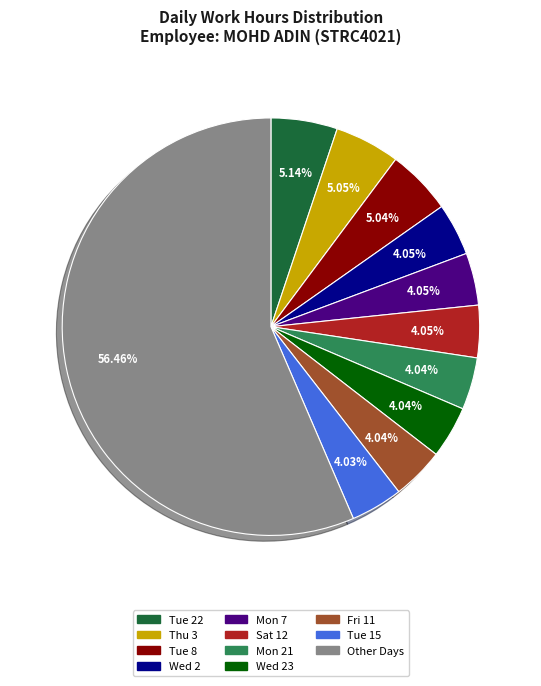

Is there any slice that represents more than half of the pie?

Yes